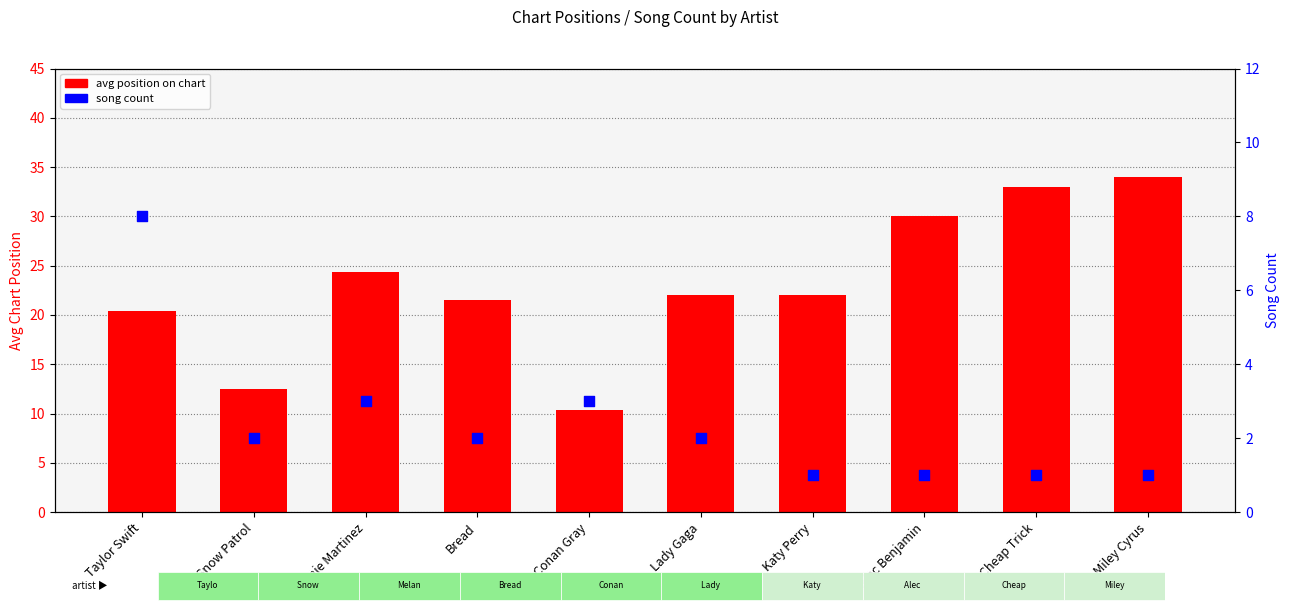

Which series has the widest spread of Y values?

avg position on chart